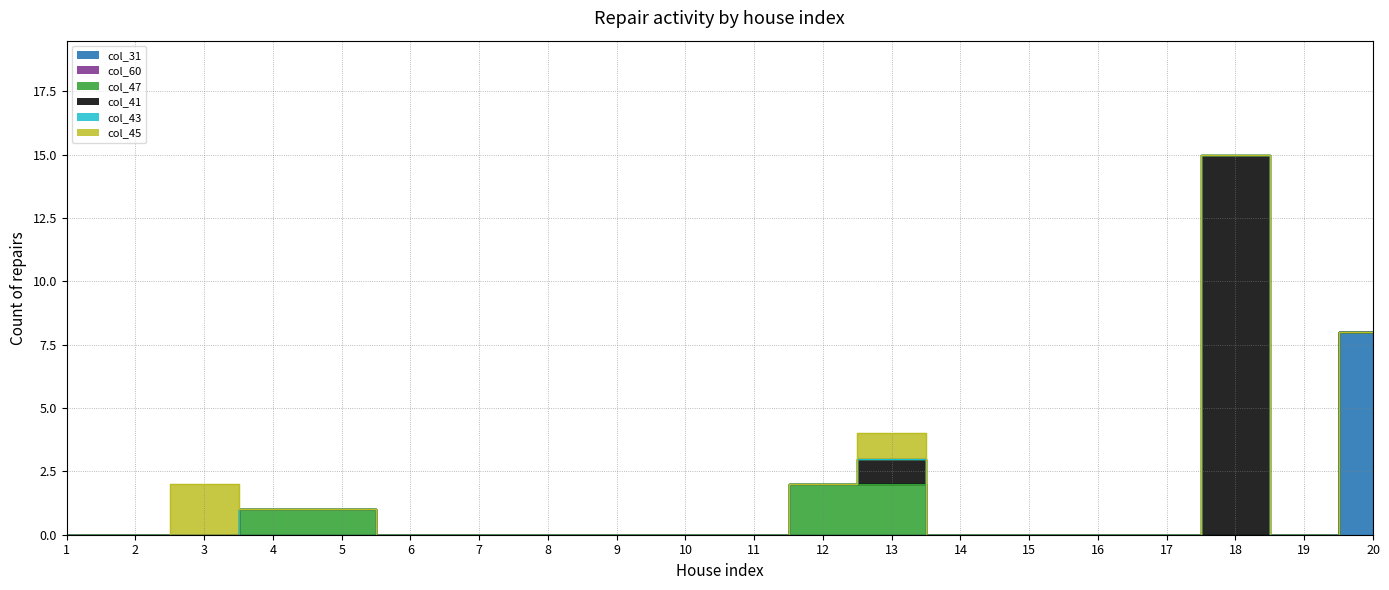

At which category is the sum across all series the highest?

18